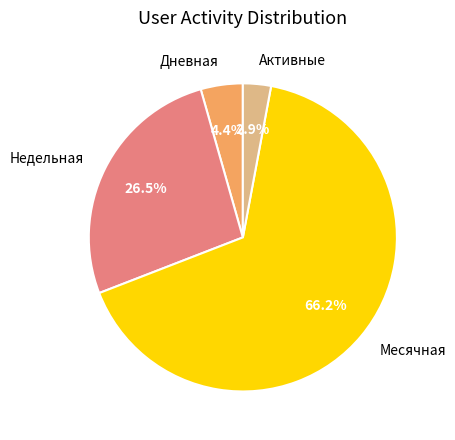

Do Дневная and Недельная together represent more than half of the pie?

No